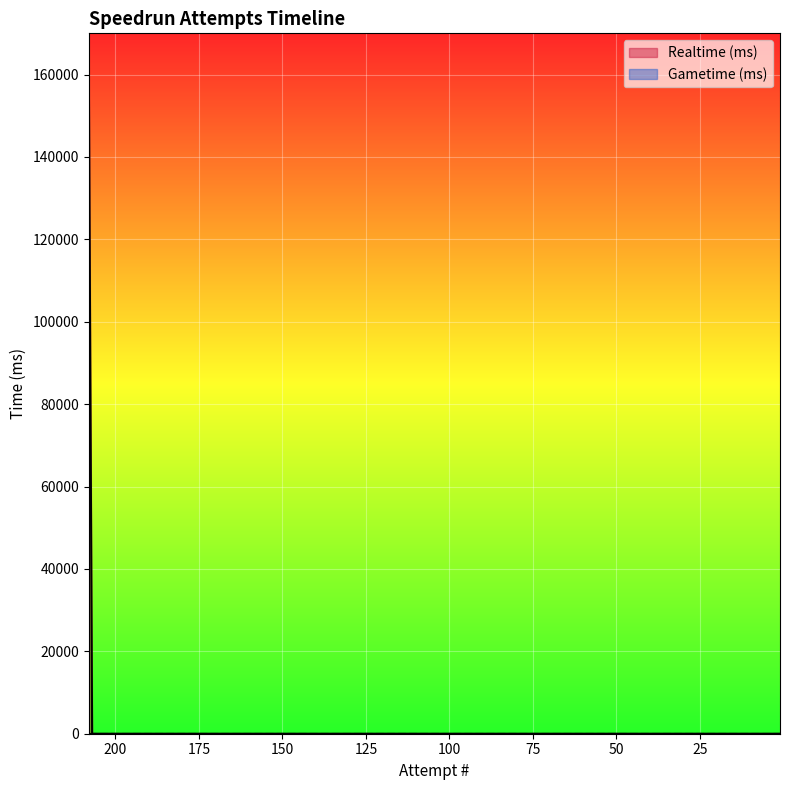

The value of Realtime (ms) at 198 is -107046. True or false?

False